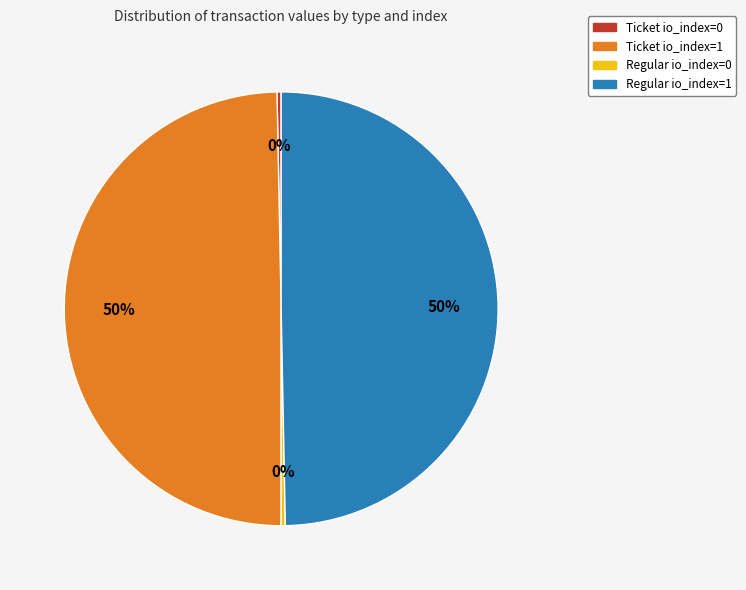

Between Ticket io_index=0 and Regular io_index=1, which is larger?

Regular io_index=1